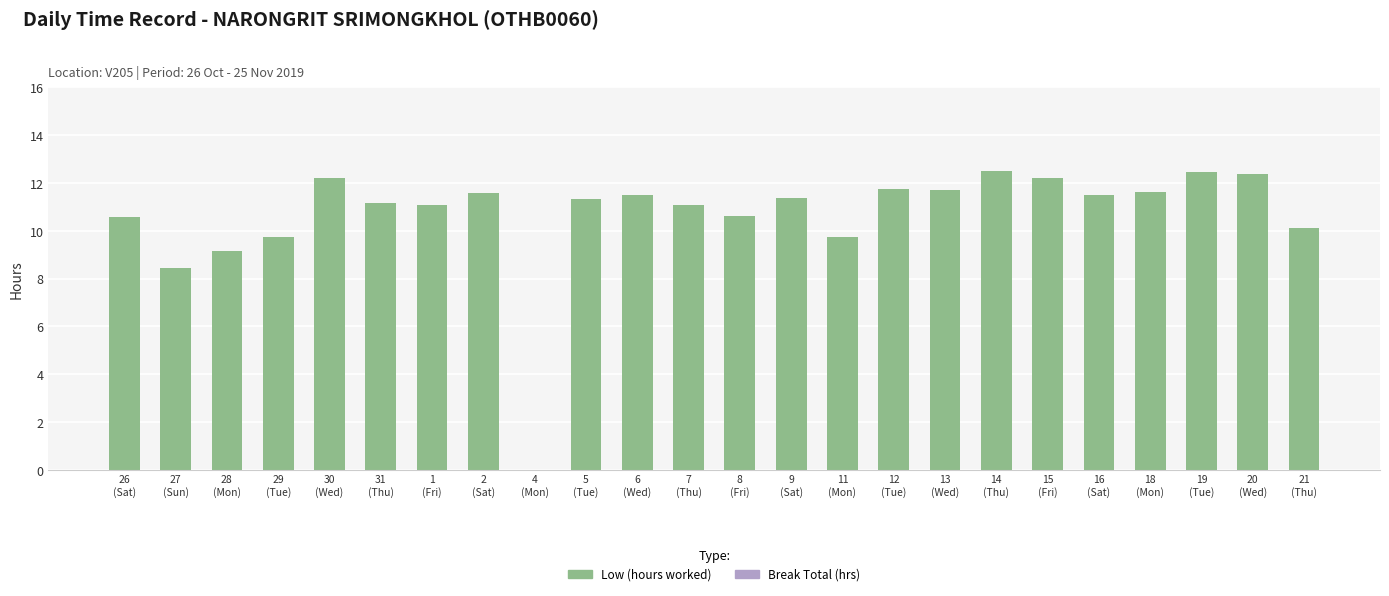

What is the maximum value shown in the chart?

12.5